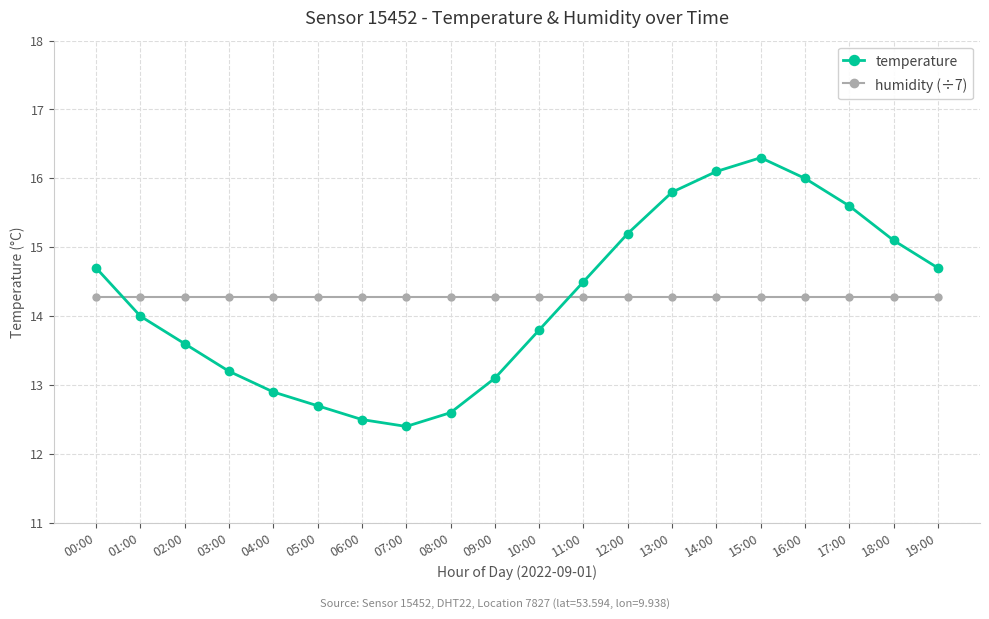

Reading left to right, what are all the values shown in this chart?

temperature: 14.7	14.0	13.6	13.2	12.9	12.7	12.5	12.4	12.6	13.1	13.8	14.5	15.2	15.8	16.1	16.3	16.0	15.6	15.1	14.7
humidity (÷7): 14.3	14.3	14.3	14.3	14.3	14.3	14.3	14.3	14.3	14.3	14.3	14.3	14.3	14.3	14.3	14.3	14.3	14.3	14.3	14.3